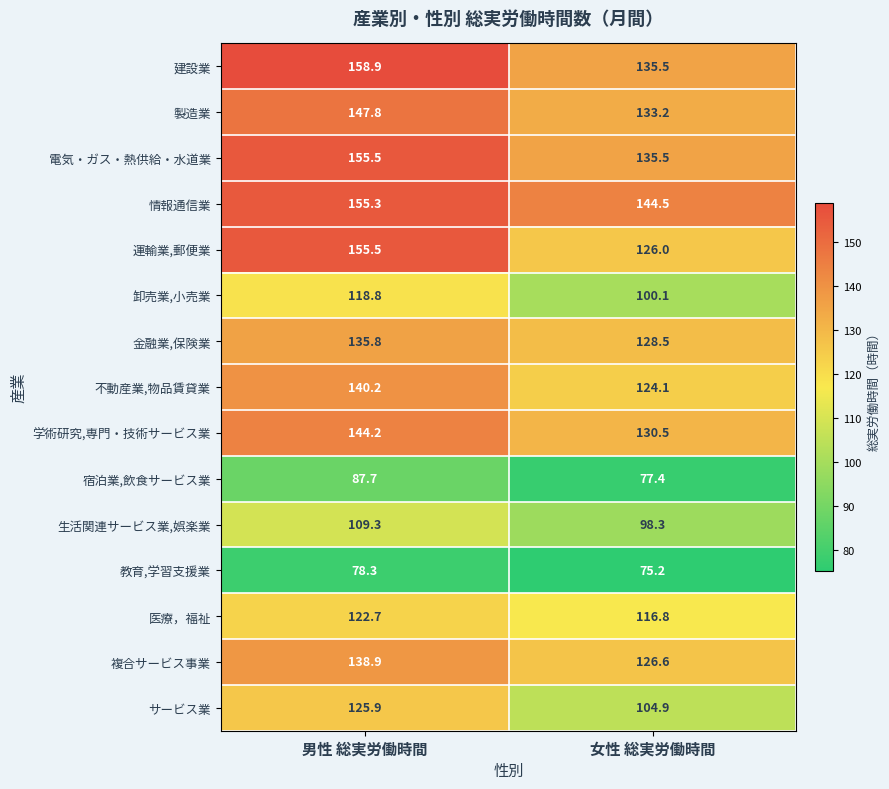

Reading left to right, transcribe all the data shown in this chart.

建設業: 男性 総実労働時間=158.9	女性 総実労働時間=135.5
製造業: 男性 総実労働時間=147.8	女性 総実労働時間=133.2
電気・ガス・熱供給・水道業: 男性 総実労働時間=155.5	女性 総実労働時間=135.5
情報通信業: 男性 総実労働時間=155.3	女性 総実労働時間=144.5
運輸業,郵便業: 男性 総実労働時間=155.5	女性 総実労働時間=126.0
卸売業,小売業: 男性 総実労働時間=118.8	女性 総実労働時間=100.1
金融業,保険業: 男性 総実労働時間=135.8	女性 総実労働時間=128.5
不動産業,物品賃貸業: 男性 総実労働時間=140.2	女性 総実労働時間=124.1
学術研究,専門・技術サービス業: 男性 総実労働時間=144.2	女性 総実労働時間=130.5
宿泊業,飲食サービス業: 男性 総実労働時間=87.7	女性 総実労働時間=77.4
生活関連サービス業,娯楽業: 男性 総実労働時間=109.3	女性 総実労働時間=98.3
教育,学習支援業: 男性 総実労働時間=78.3	女性 総実労働時間=75.2
医療，福祉: 男性 総実労働時間=122.7	女性 総実労働時間=116.8
複合サービス事業: 男性 総実労働時間=138.9	女性 総実労働時間=126.6
サービス業: 男性 総実労働時間=125.9	女性 総実労働時間=104.9